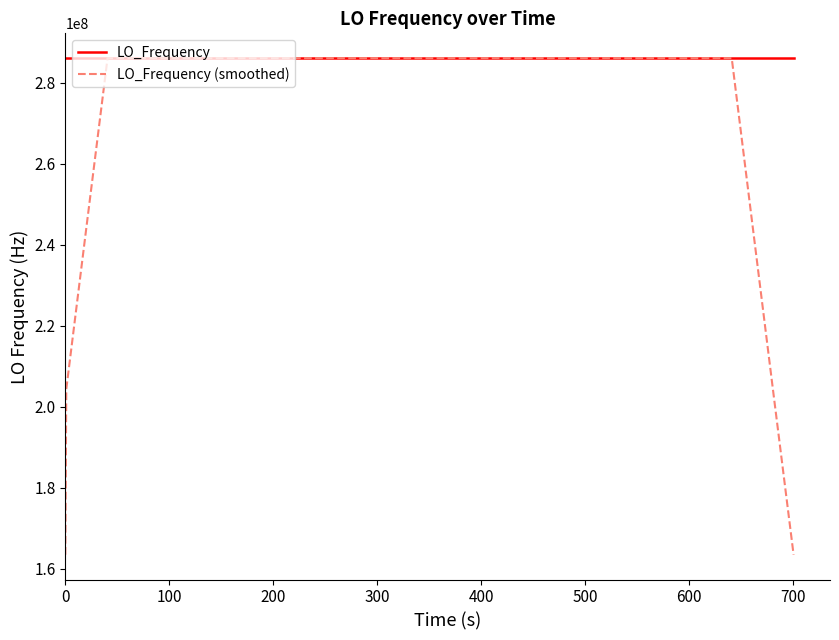

How many lines are shown in the chart?

2